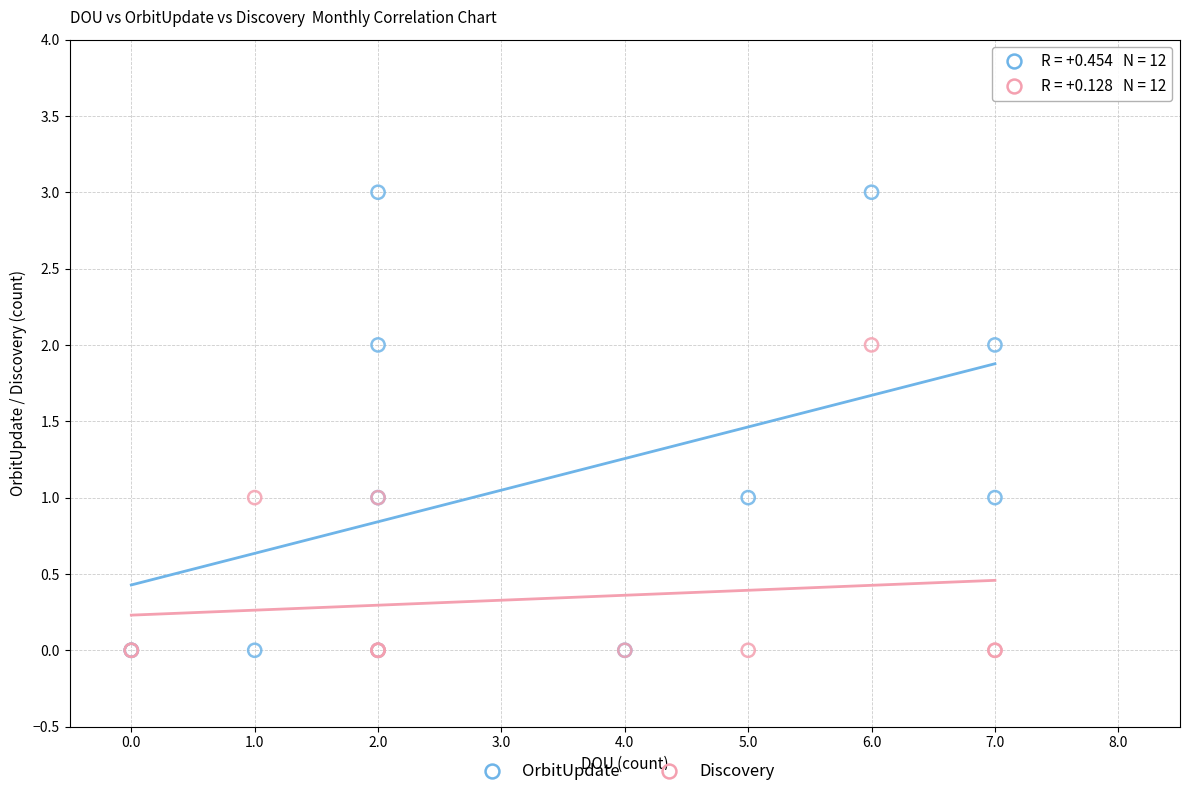

What is the X range (max minus min) for the scatter plot?

7